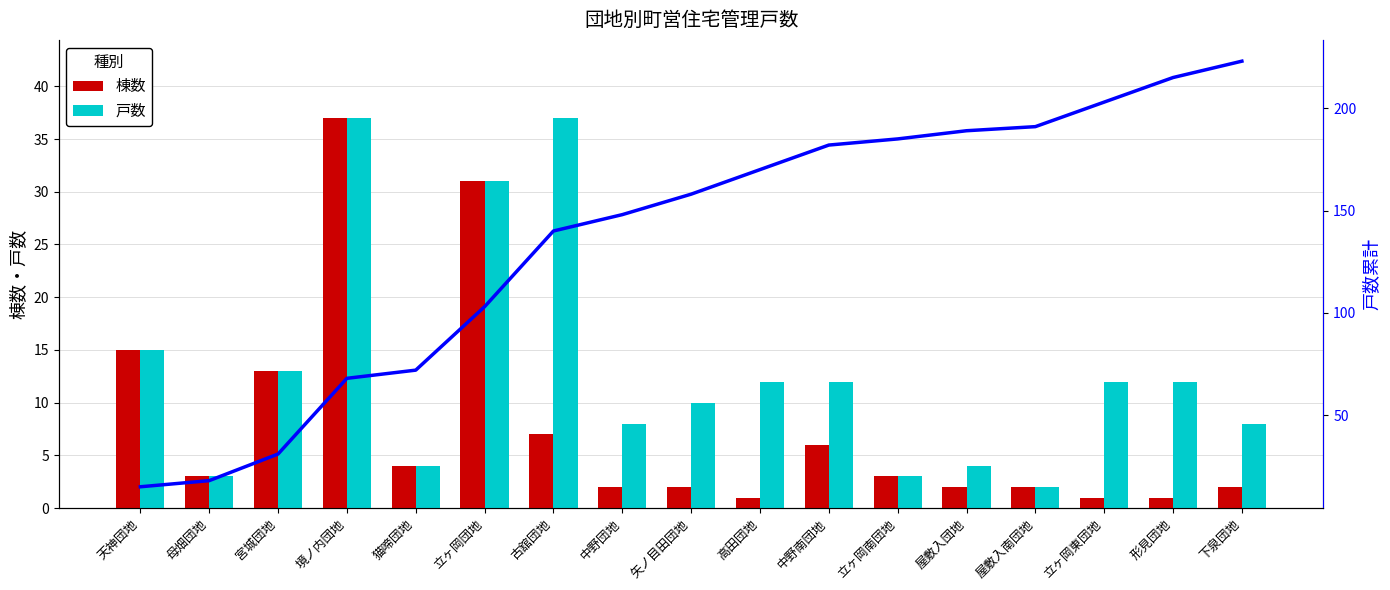

At how many categories does at least one series exceed 148?

9